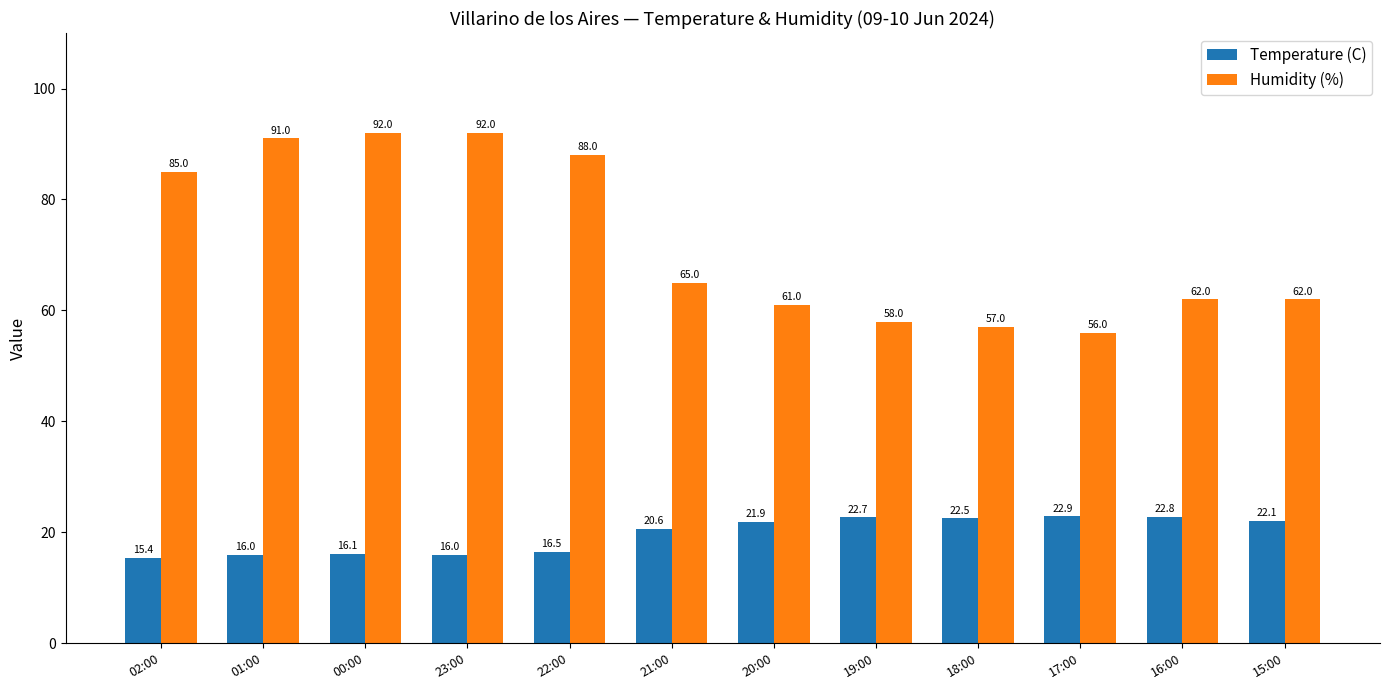

Which series has the largest total across all categories?

Humidity (%)